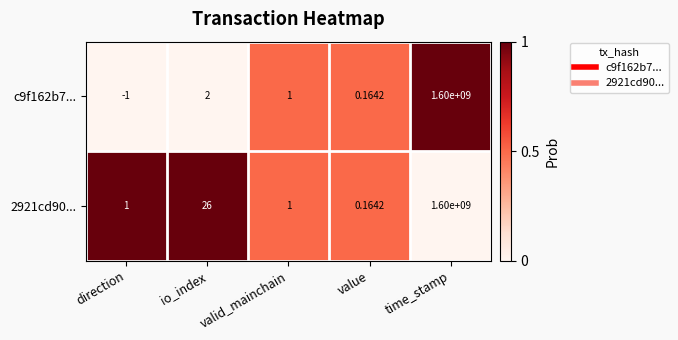

Which category has the highest value across all series?

time_stamp